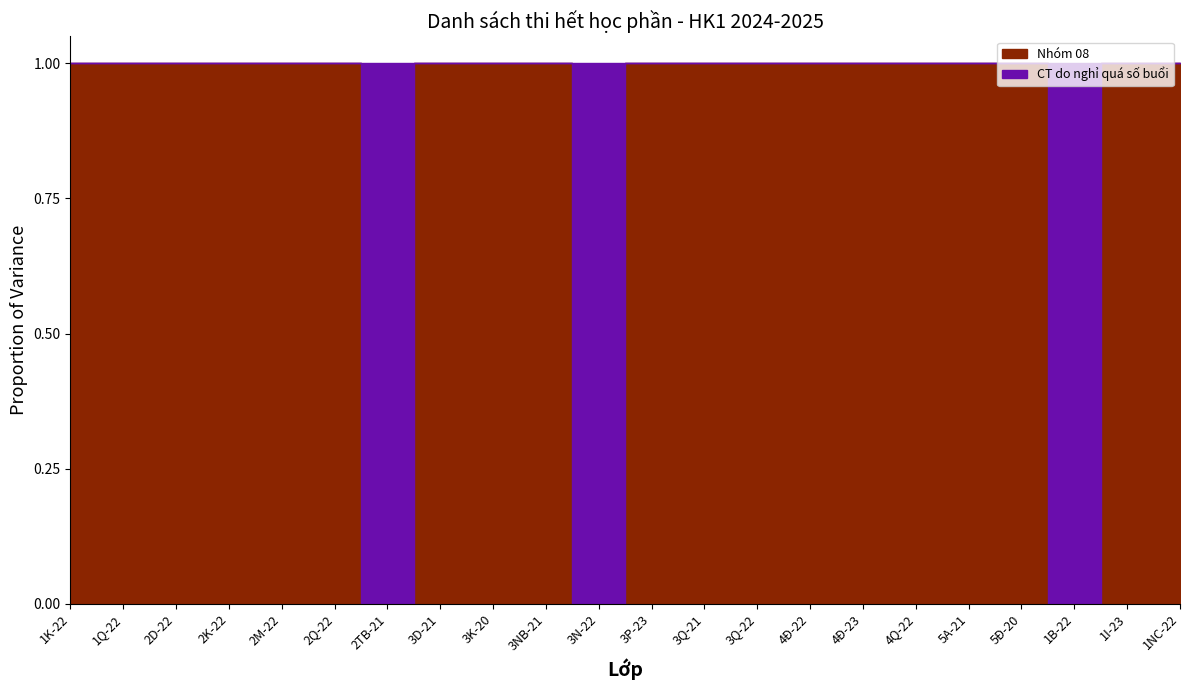

At which category does CT do nghỉ quá số buổi reach its first local peak?

2TB-21